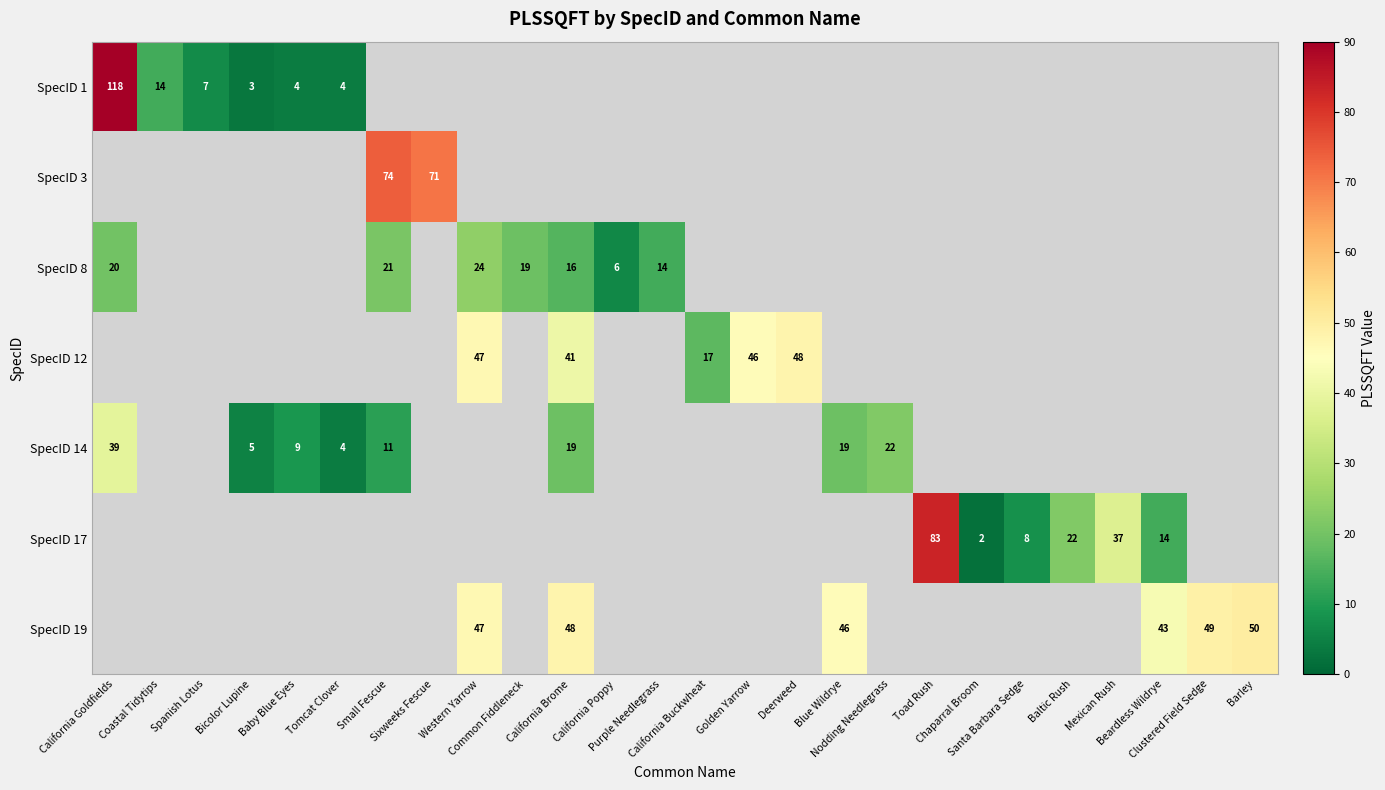

True or false: row_5 has a value of 10.0 at Baltic Rush.

False